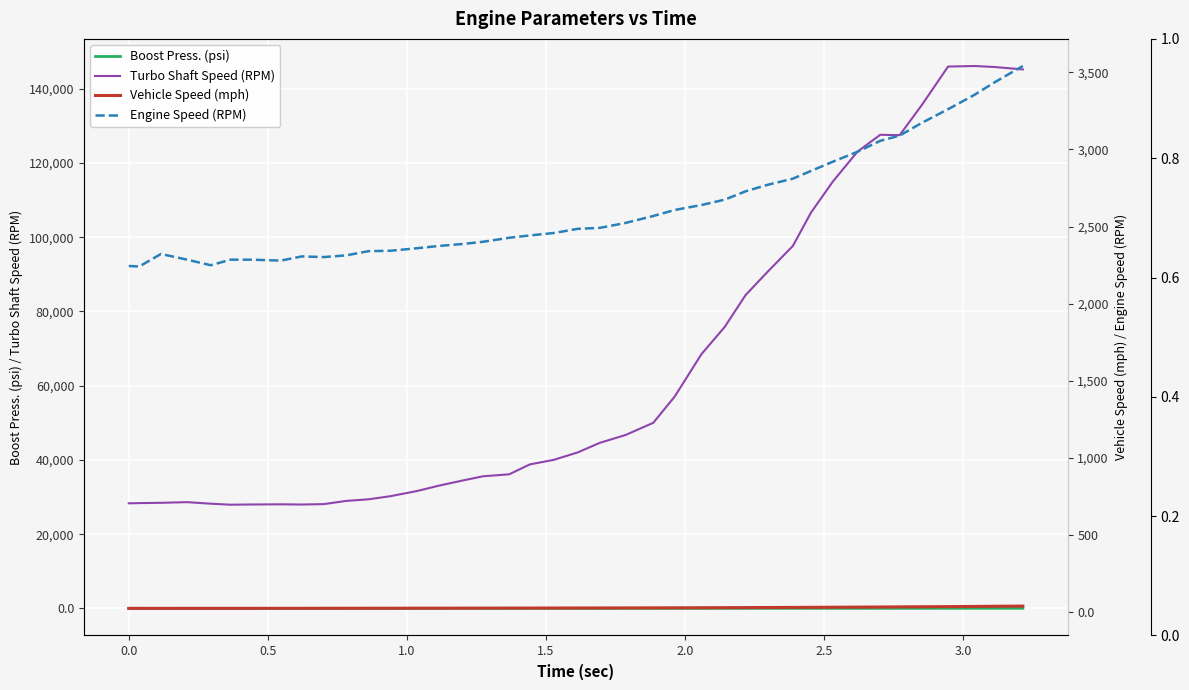

Rank the series by their maximum value, from highest to lowest.

Turbo Shaft Speed (RPM), Engine Speed (RPM), Vehicle Speed (mph), Boost Press. (psi)